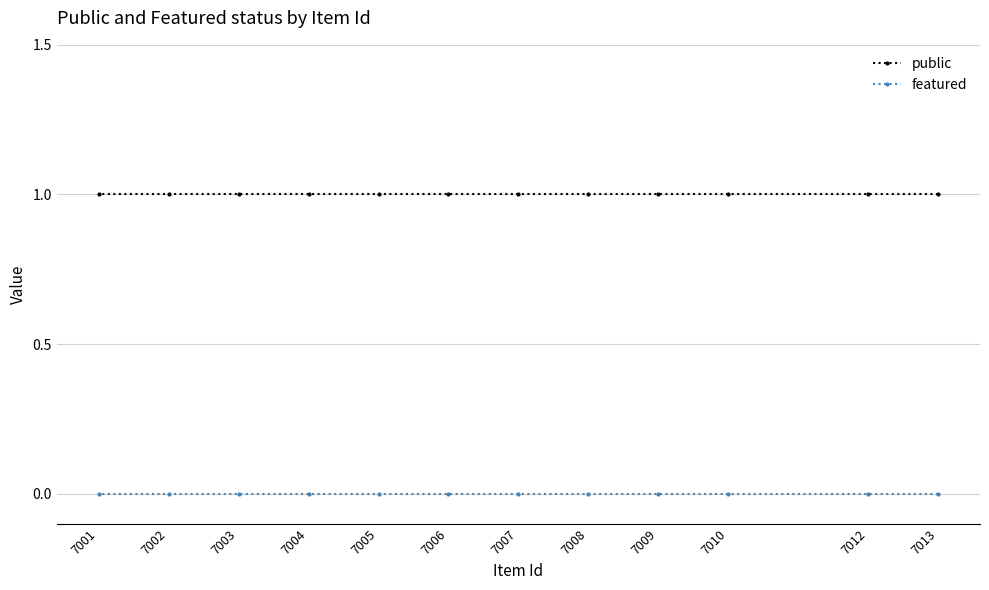

What is the sum of the public values at 7003 and 7005?

2